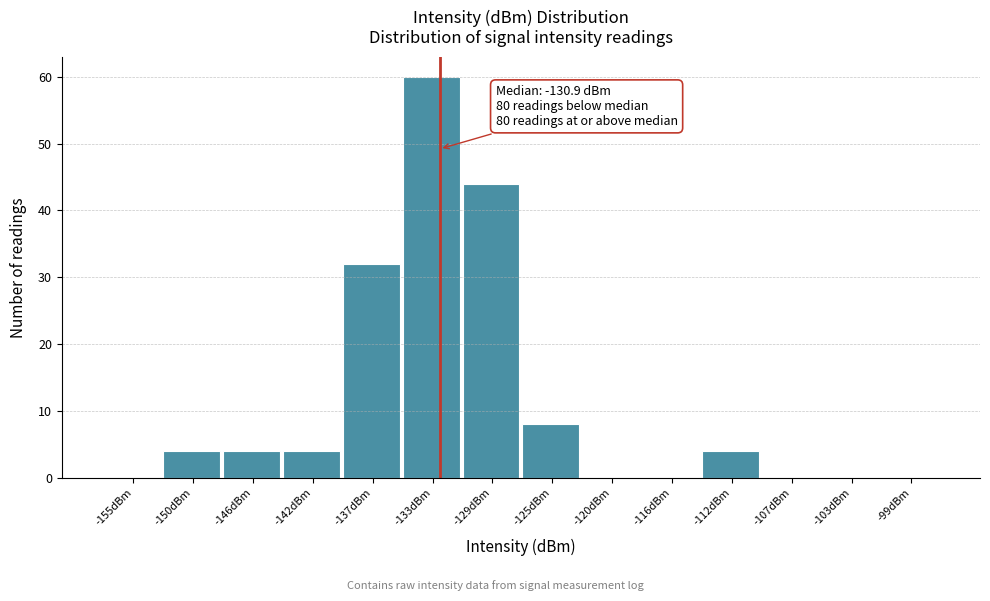

Reading left to right, extract all data points from this chart.

-155dBm=0	-150dBm=4	-146dBm=4	-142dBm=4	-137dBm=32	-133dBm=60	-129dBm=44	-125dBm=8	-120dBm=0	-116dBm=0	-112dBm=4	-107dBm=0	-103dBm=0	-99dBm=0